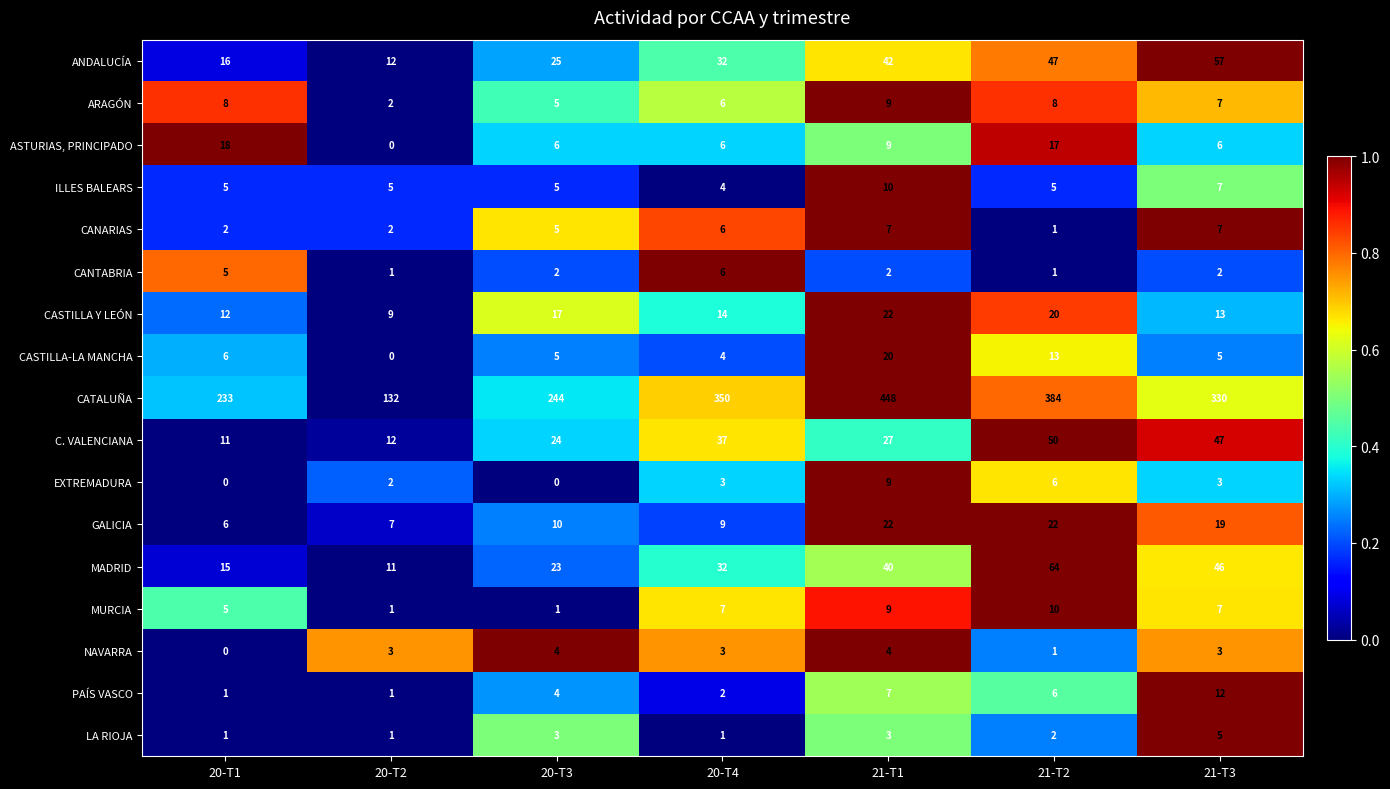

Which series has the widest spread of values?

CATALUÑA